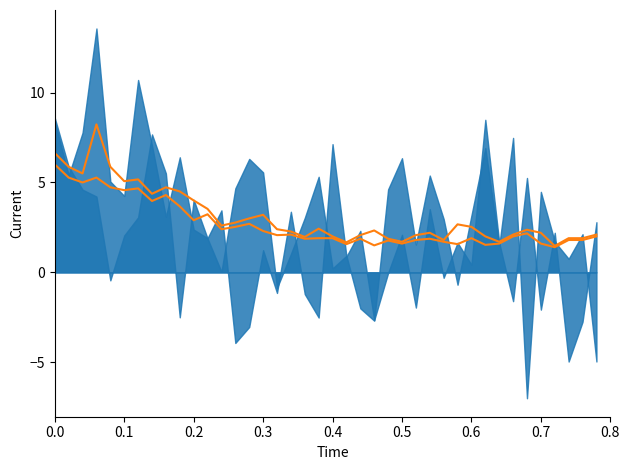

True or false: P1 (smooth) and P2 (smooth) cross at least once.

False